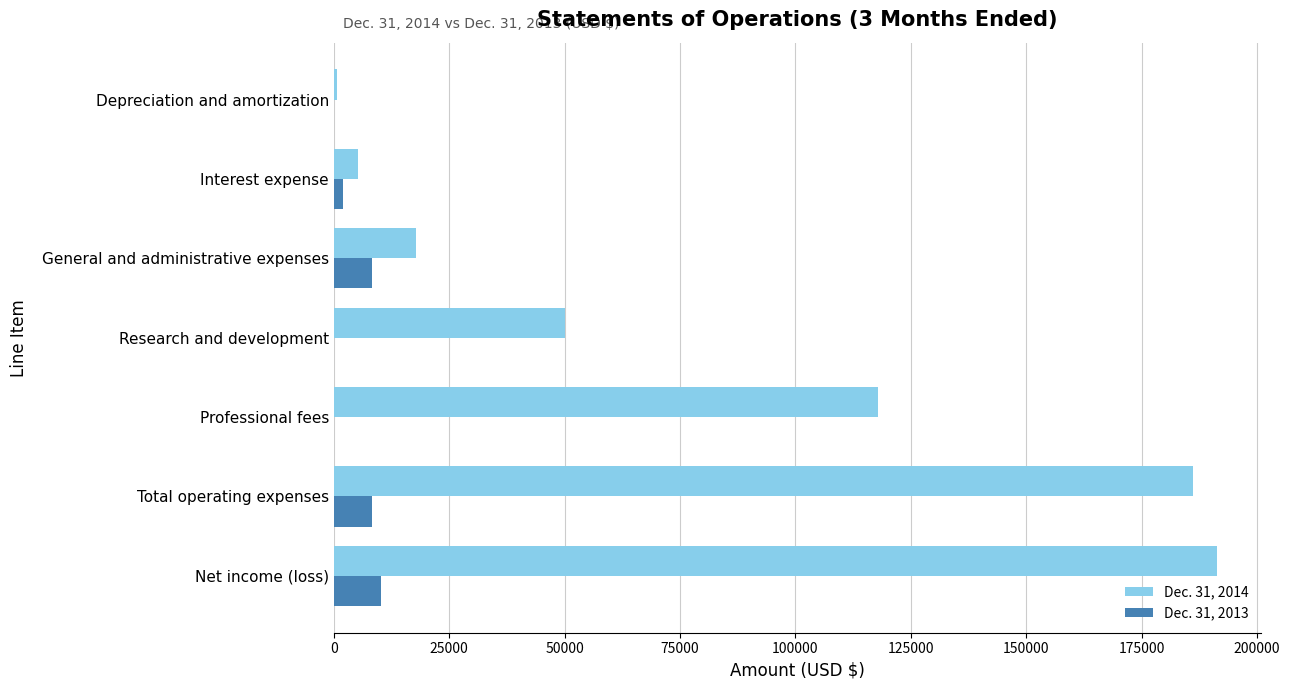

How many distinct data groups are displayed?

2